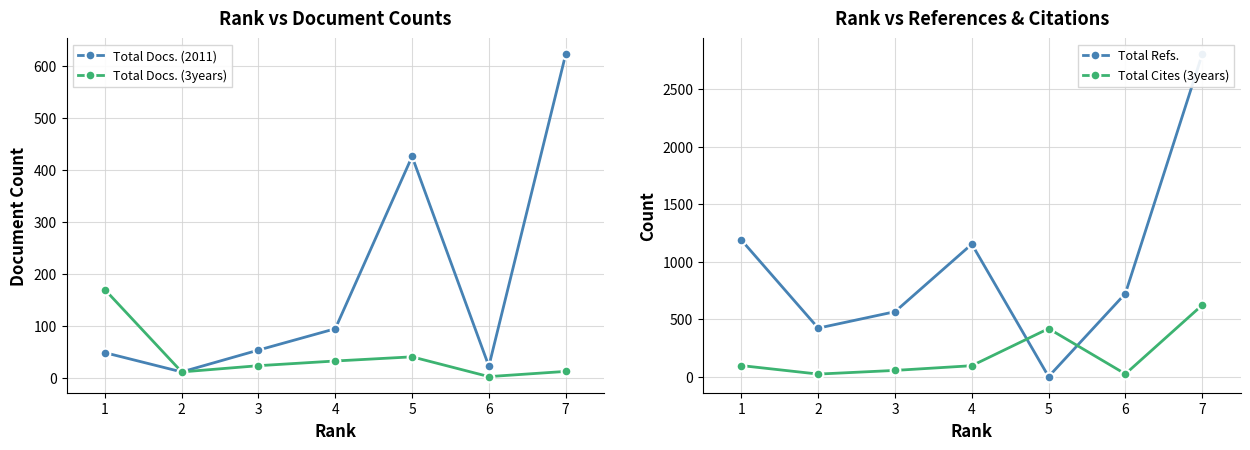

The Total Refs. series shows 682 at 2. True or false?

False